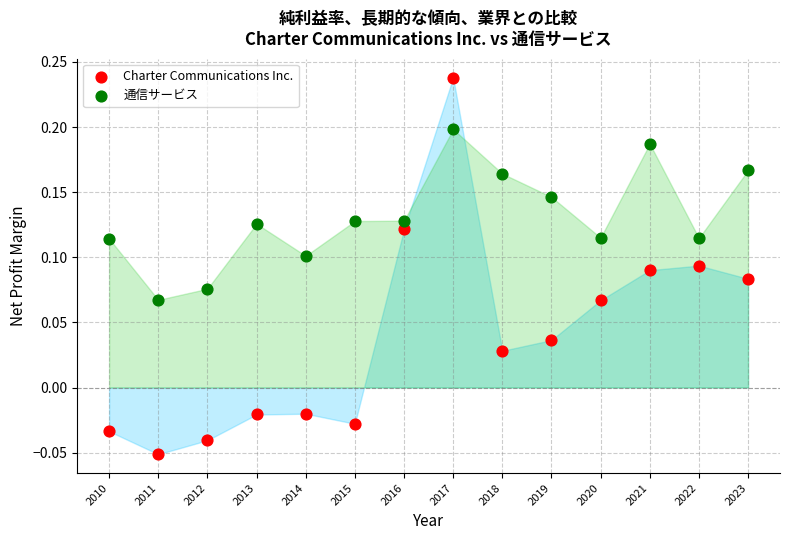

Which series reaches the minimum Y coordinate?

Charter Communications Inc.